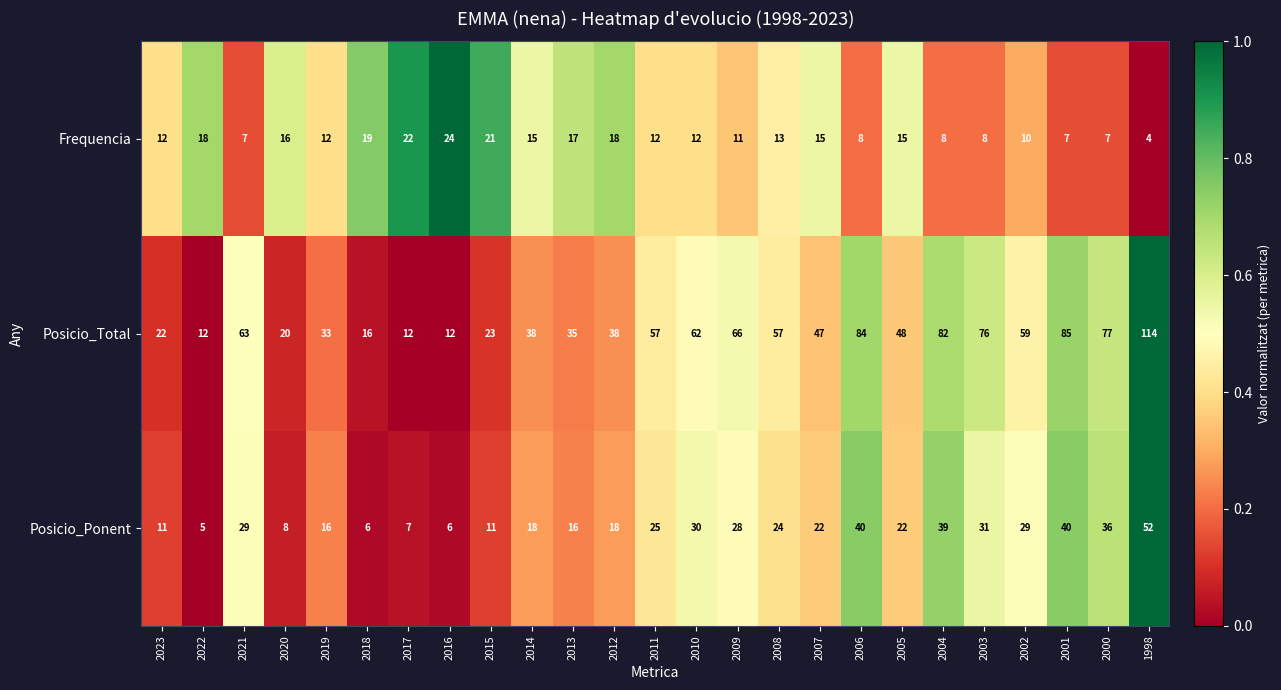

What is the minimum value for Posicio_Total?

12